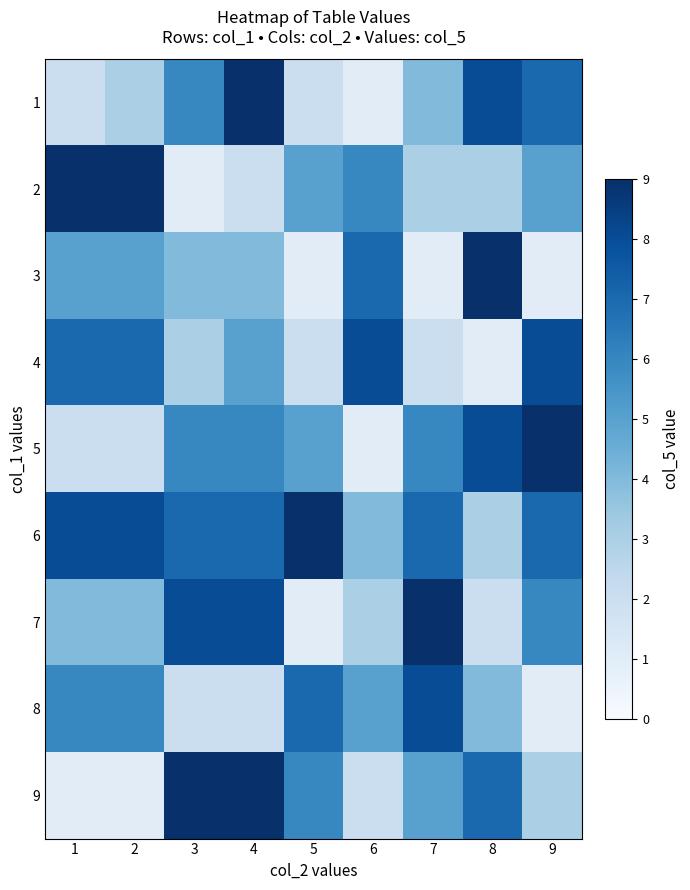

At which category is the sum across all series the highest?

4